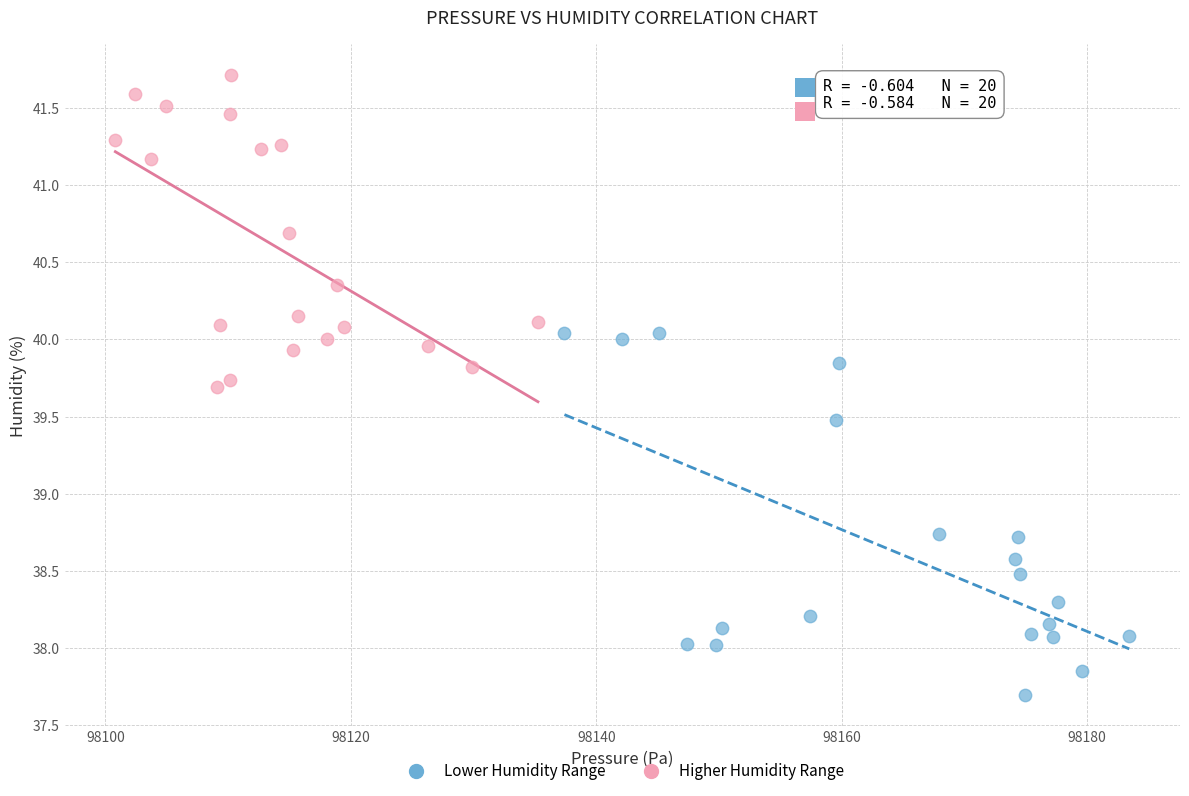

Which series contains the lowest Y value?

Lower Humidity Range